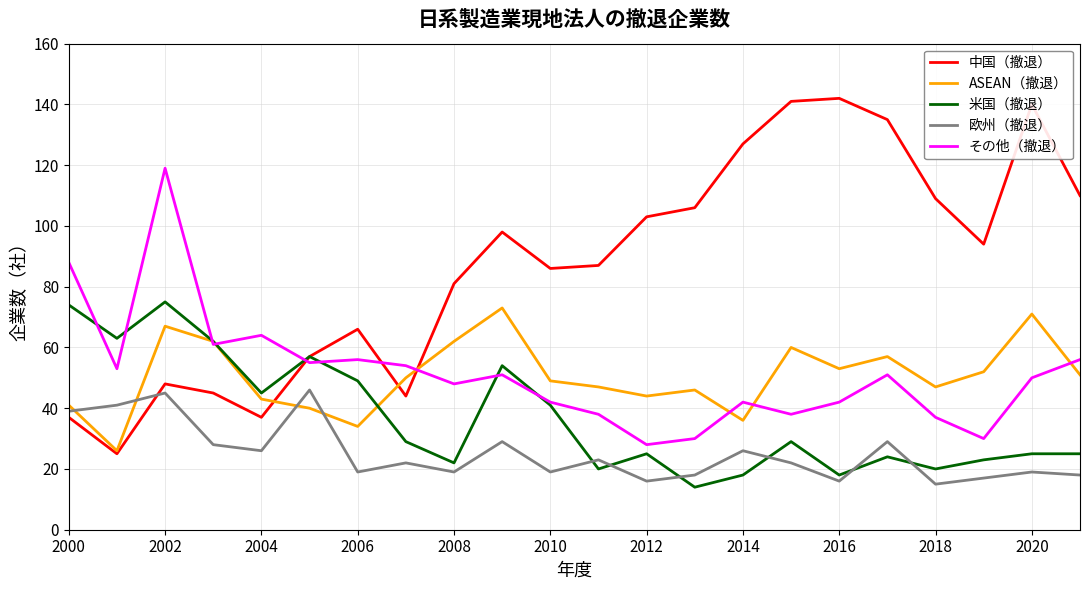

What is the maximum value shown in the chart?

142